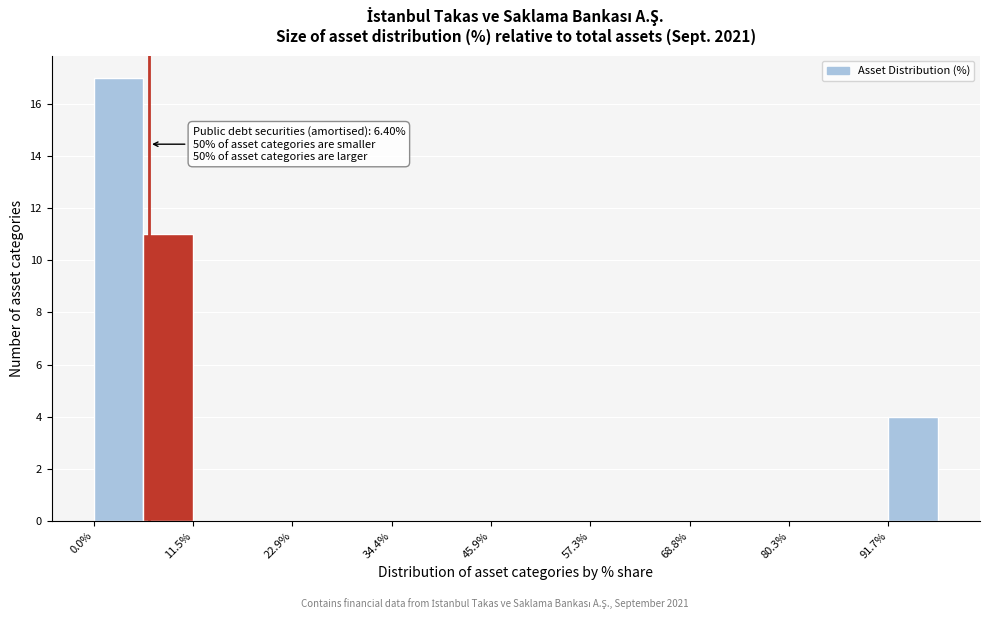

Read against the x-axis, roughly where is the centre of the tallest bar?

2